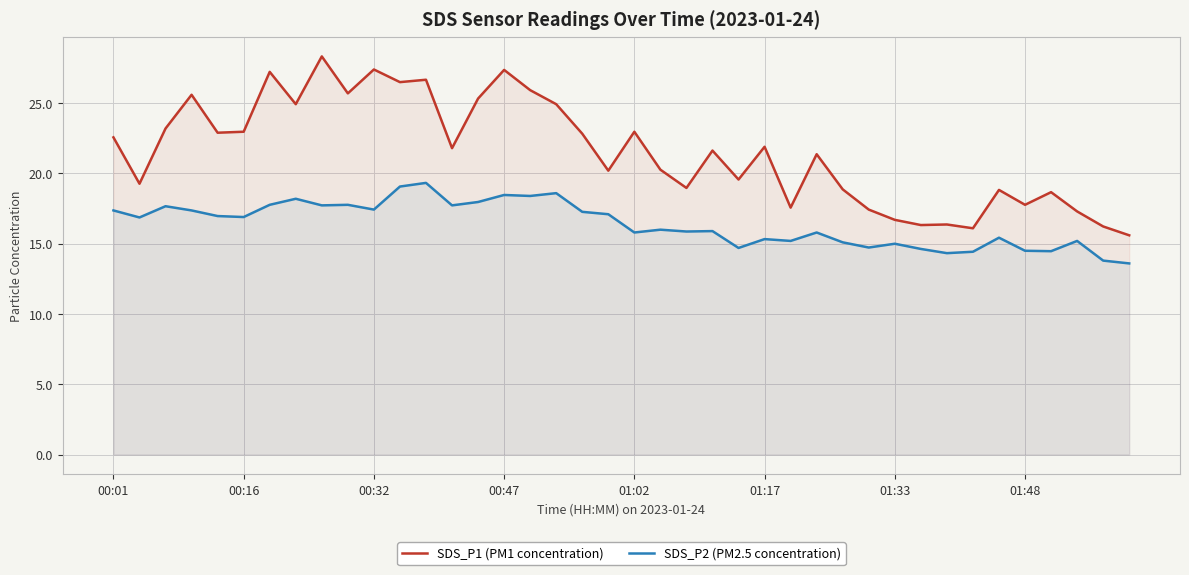

Rank the series at 38 from lowest to highest value.

SDS_P2 (PM2.5 concentration), SDS_P1 (PM1 concentration)